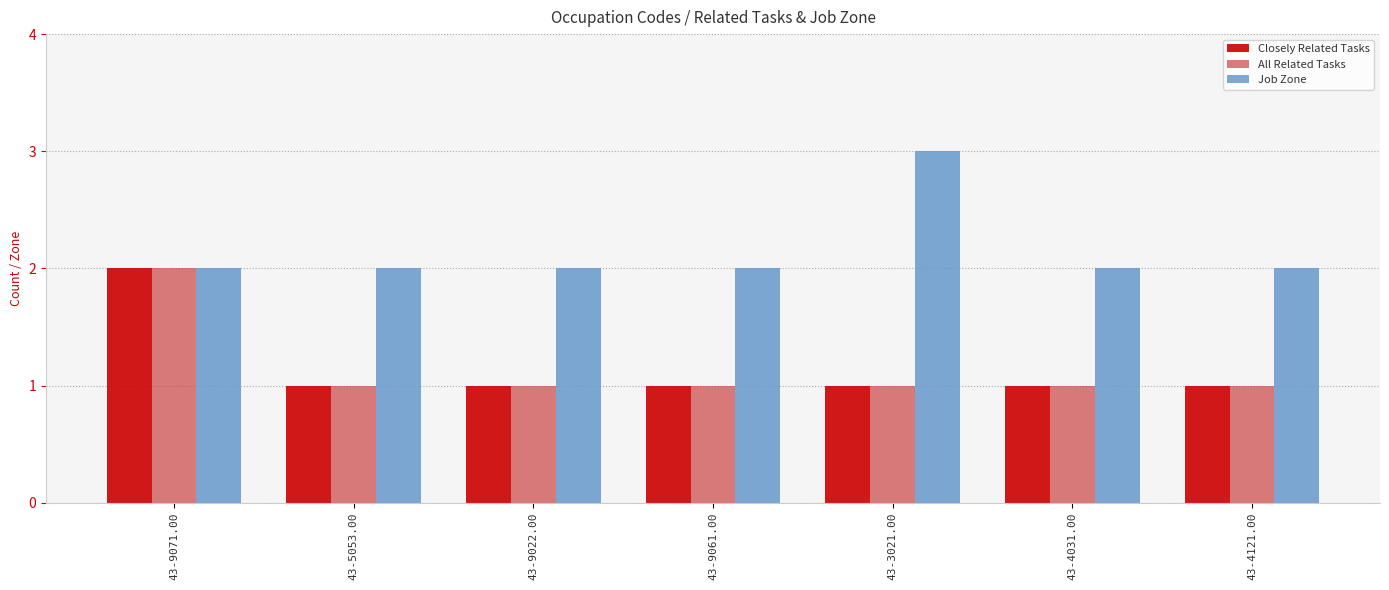

The All Related Tasks series shows 2 at 43-9061.00. True or false?

False